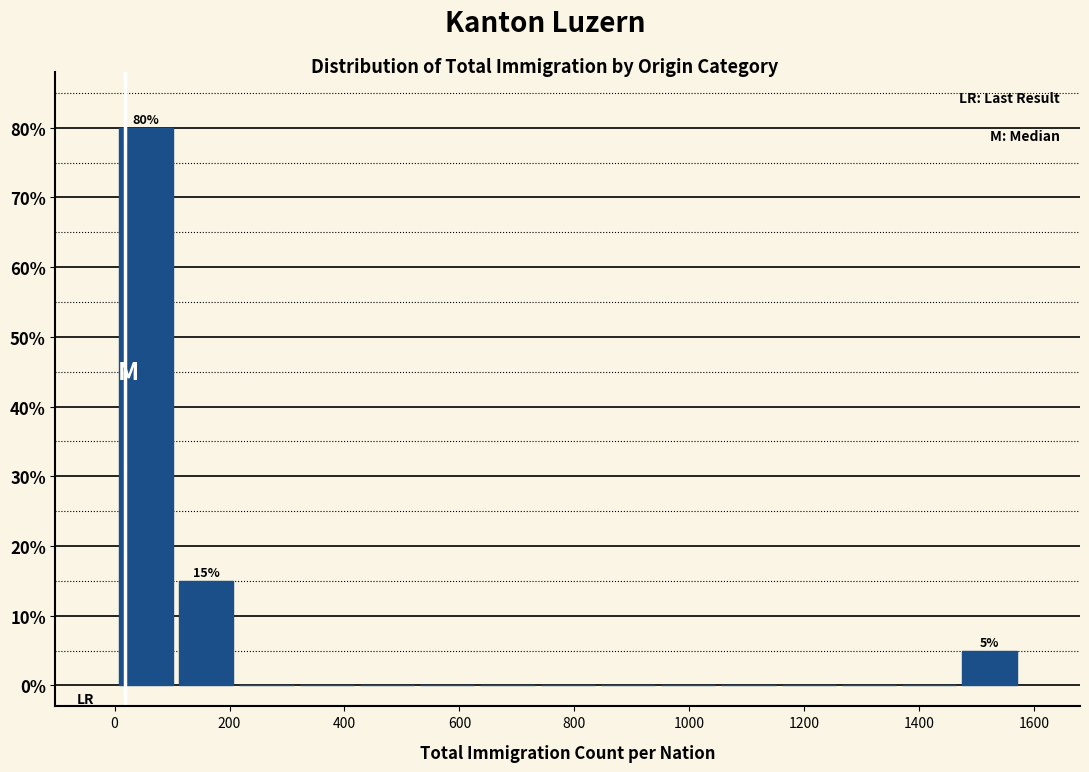

Which range on the x-axis has the tallest bar?

0 to 100